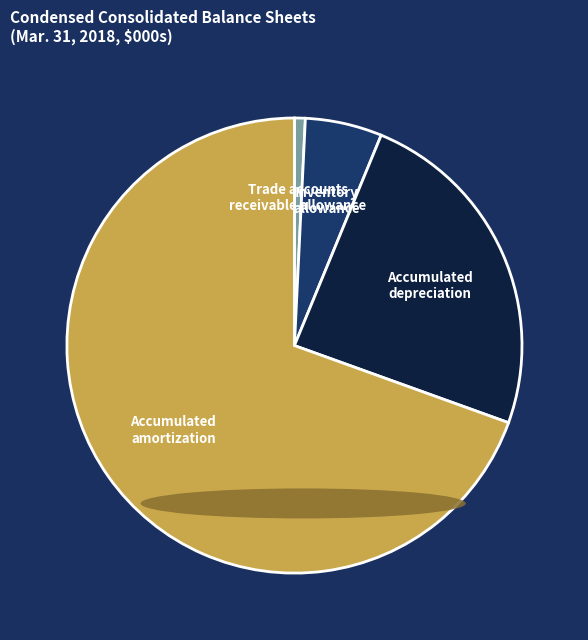

Is Inventory allowance the majority of the pie?

No